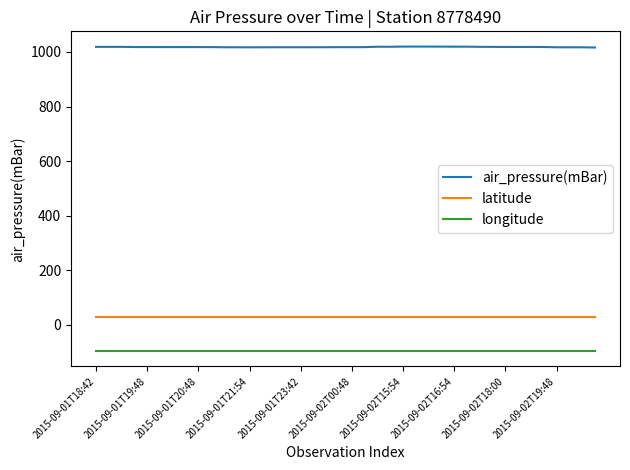

Which series has the largest range (max minus min)?

air_pressure(mBar)